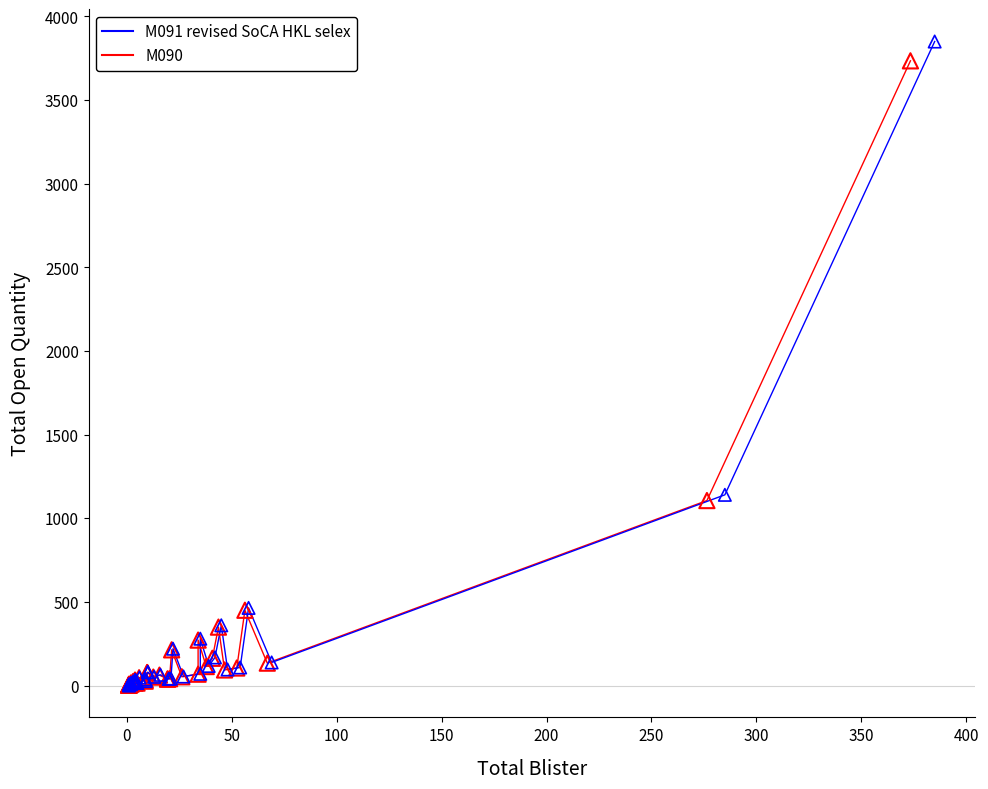

Which series has the widest spread of Y values?

M091 revised SoCA HKL selex